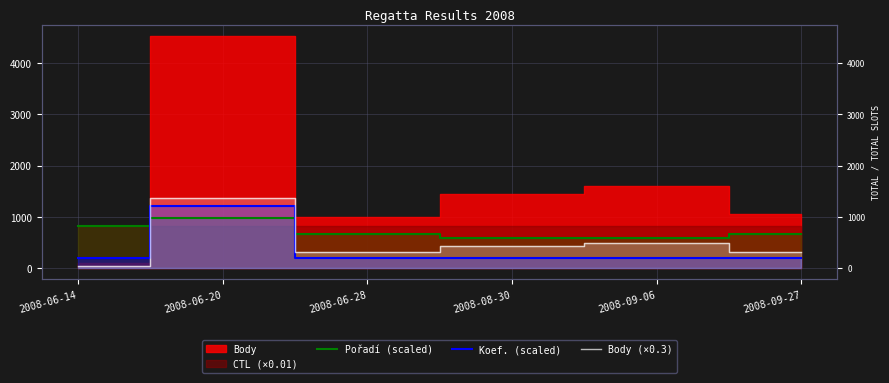

What is the difference between the second highest and second lowest values in the Pořadí (scaled) series?

240.0